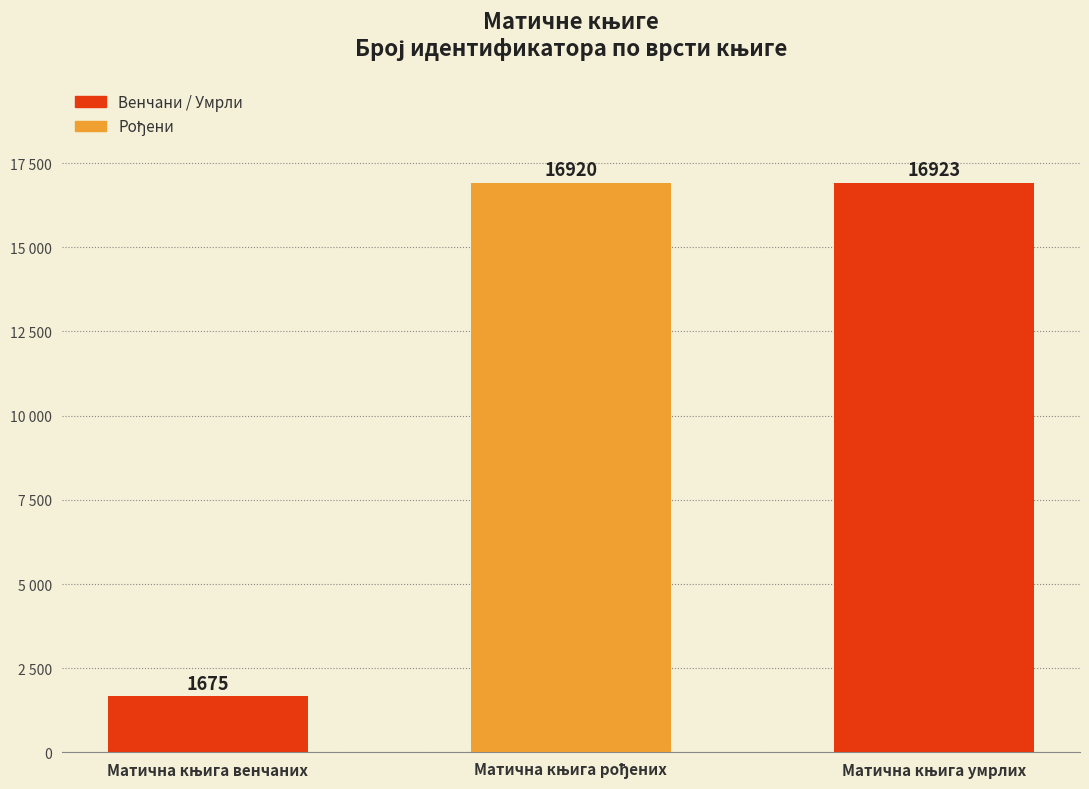

What is the sum of all values?

35518